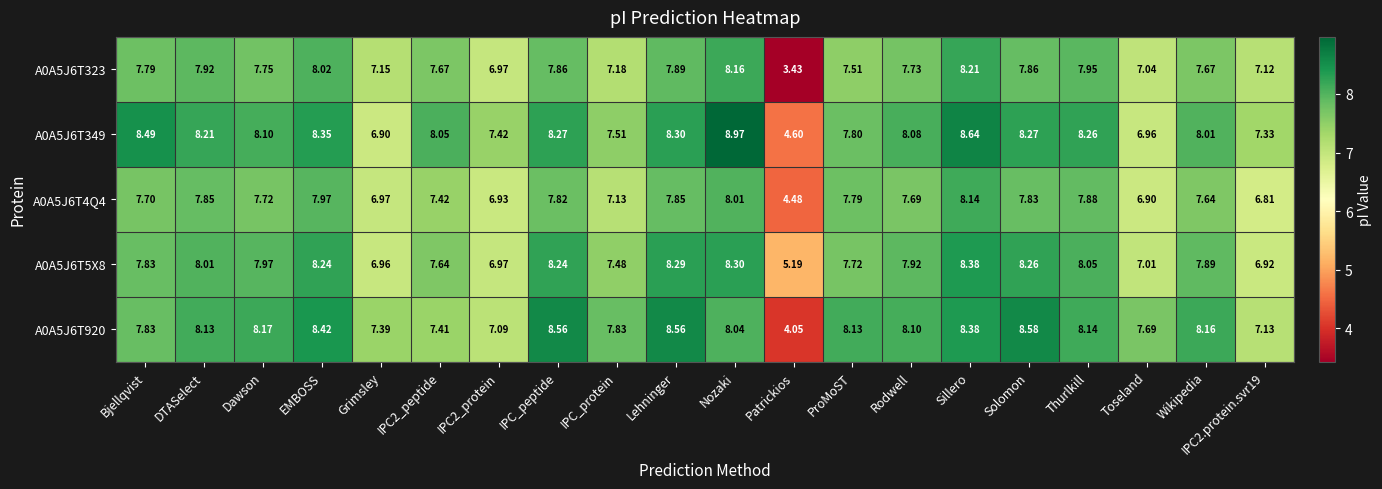

At which label does A0A5J6T323 reach its minimum?

Patrickios